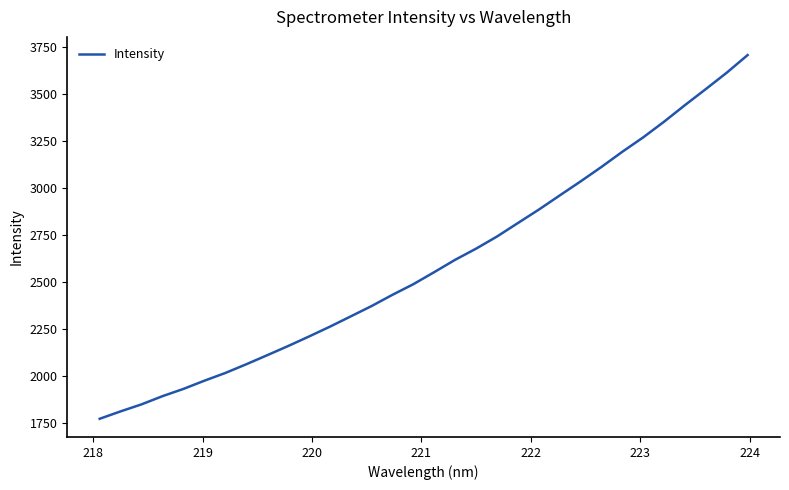

What is the smallest value displayed?

1771.2